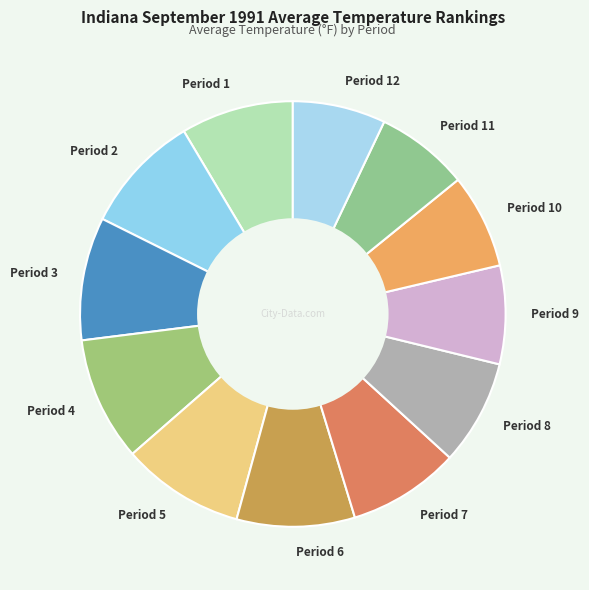

Combined, do Period 6 and Period 11 account for over 50%?

No